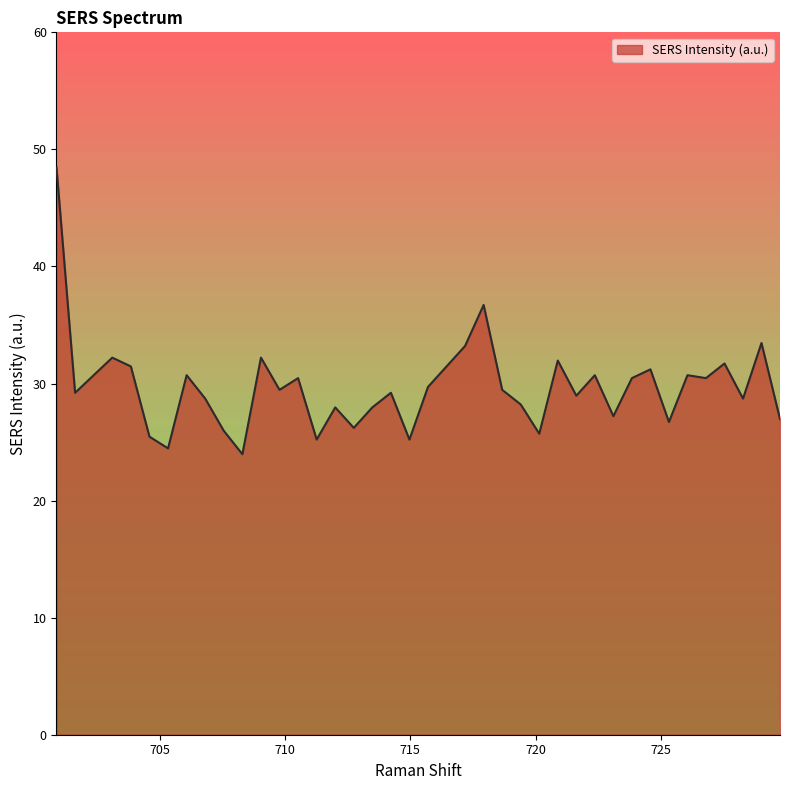

What is the maximum value shown in the chart?

48.5